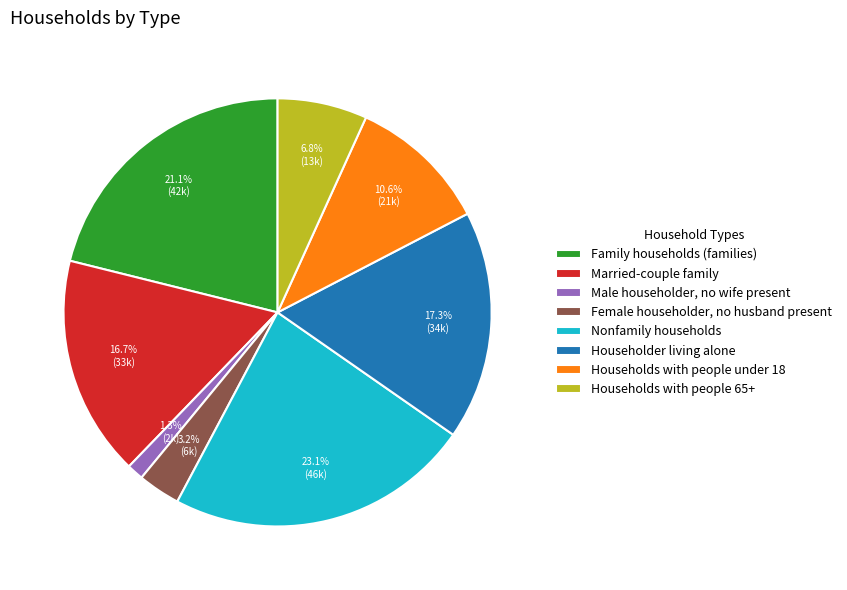

Is there any slice that represents more than half of the pie?

No